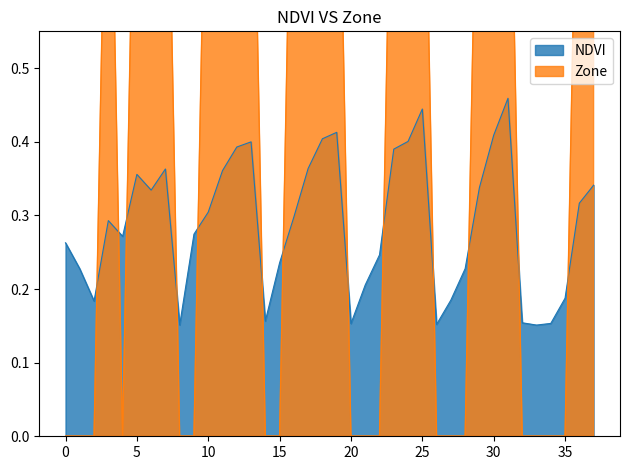

At which label does Zone reach its peak?

3